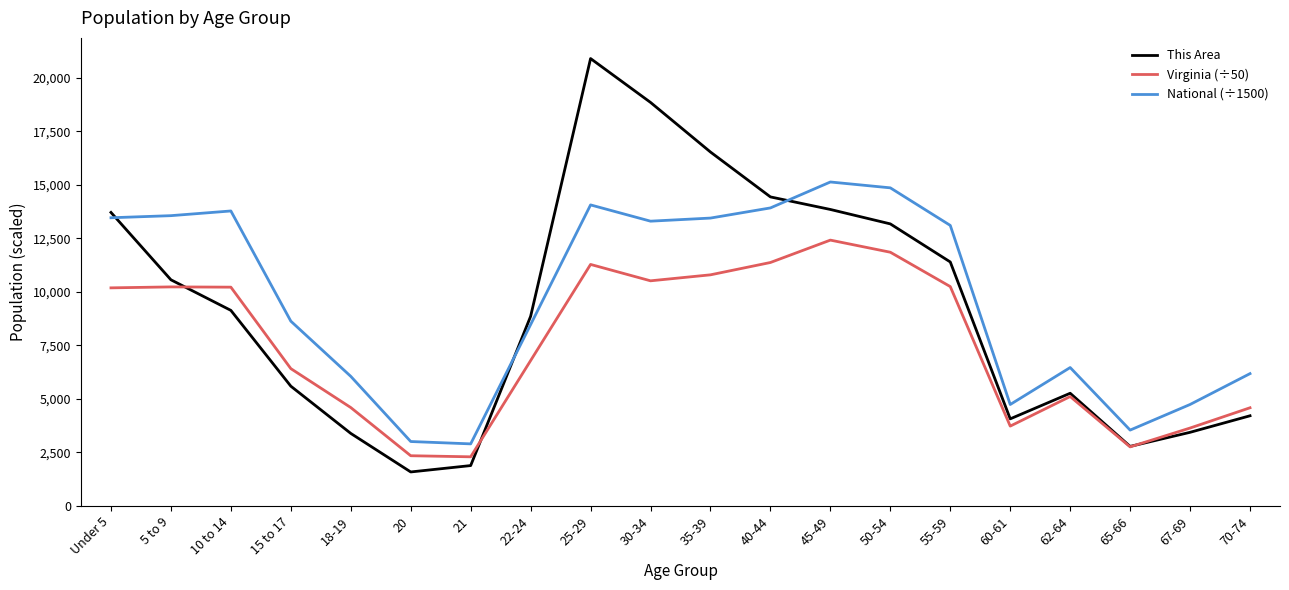

At which category is the sum across all series the highest?

25-29